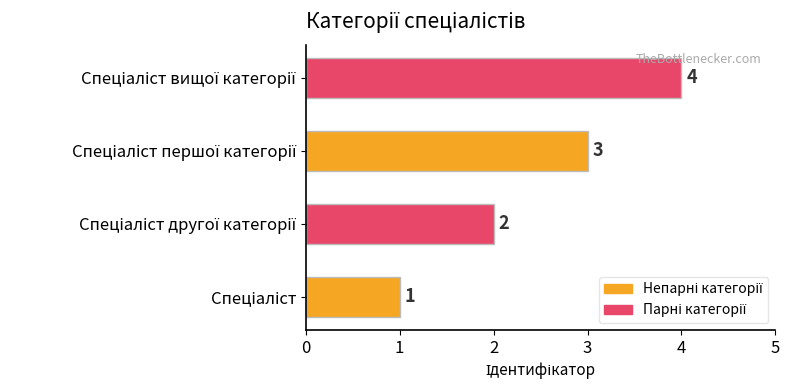

What is the sum of all values?

10